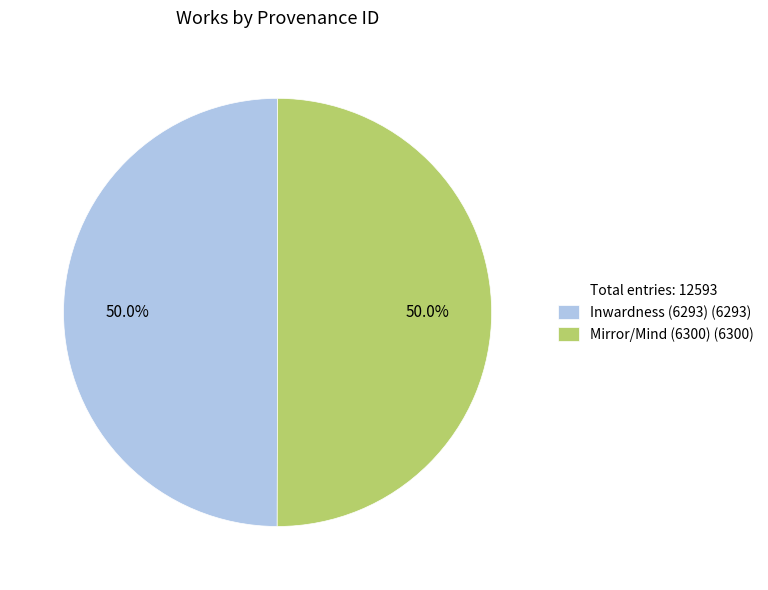

To the nearest percent, what is the average slice percentage?

50%